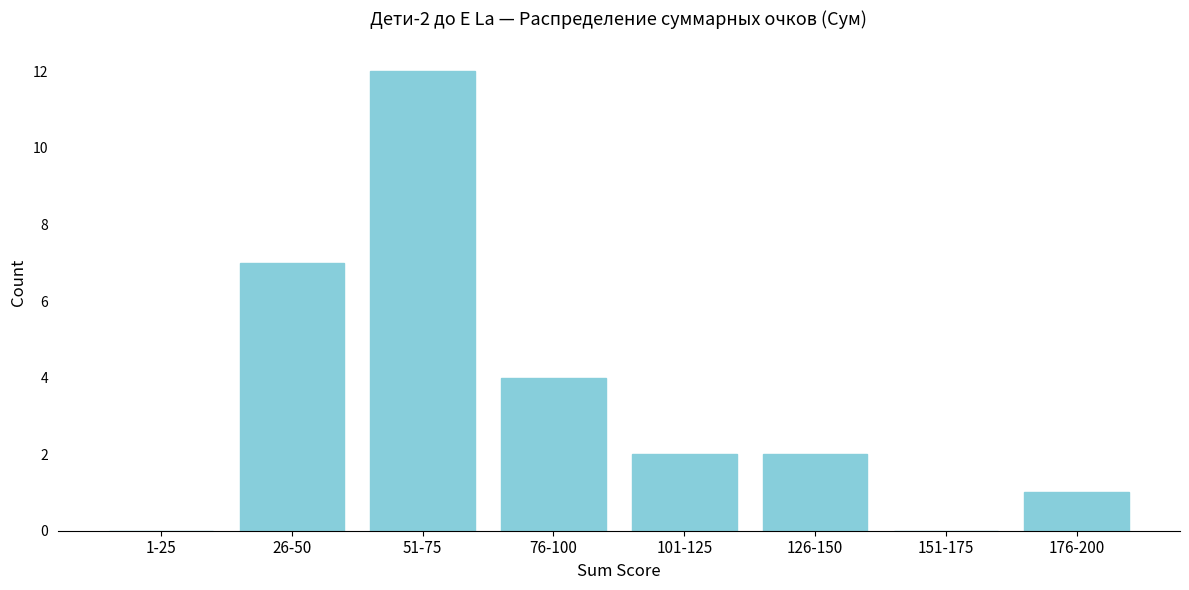

Reading left to right, list all the values displayed in this chart.

1-25=0	26-50=7	51-75=12	76-100=4	101-125=2	126-150=2	151-175=0	176-200=1